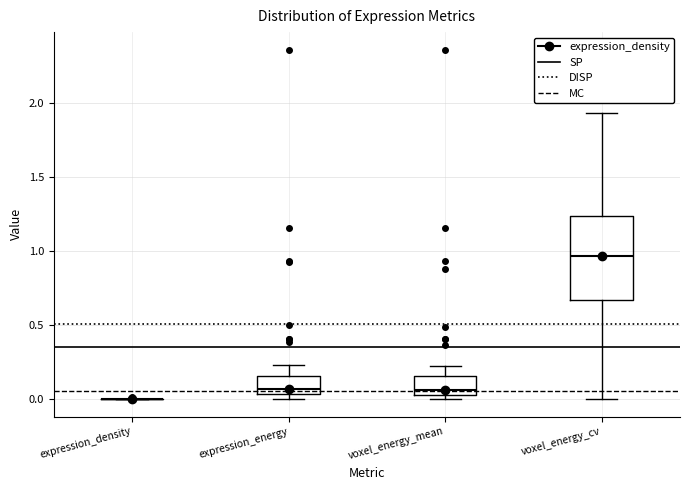

Reading left to right, read every box against the y-axis: the position of its median line, the range the box covers, and the ends of its whiskers. The values are not printed on the chart, so give them approximately, as read against the axis.

expression_density: box collapsed to a line at 0.00, whiskers 0.00 to 0.00
expression_energy: median 0.05 (just above the box's lower edge), box 0.05 to 0.15, whiskers 0.00 to 0.25
voxel_energy_mean: median 0.05 (just above the box's lower edge), box 0.05 to 0.15, whiskers 0.00 to 0.20
voxel_energy_cv: median 0.95, box 0.65 to 1.25, whiskers 0.00 to 1.95